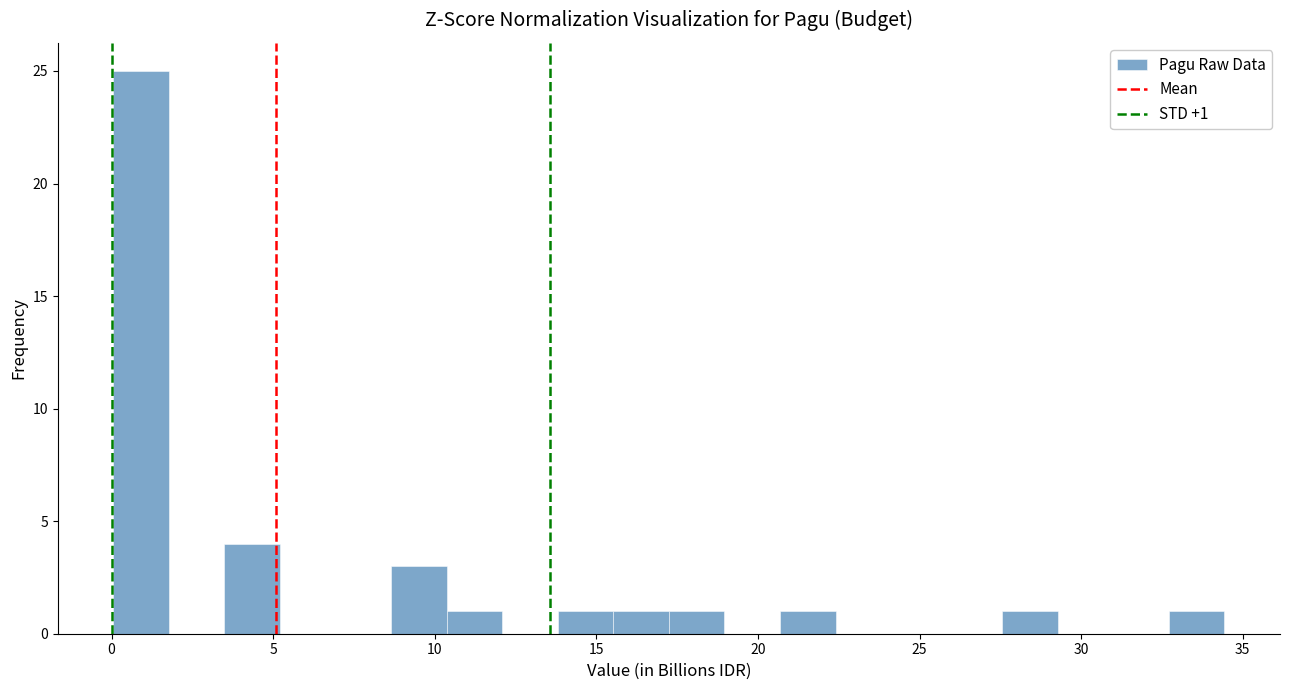

Around what value on the x-axis is the tallest bar? Give the approximate position of its centre, as read against the axis.

1.0